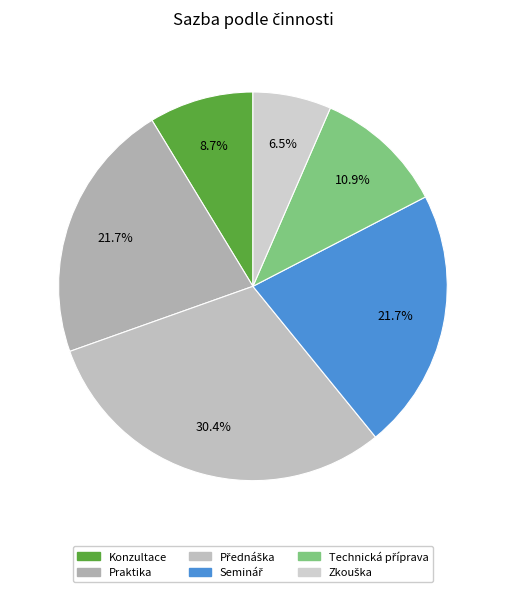

What percentage is the Seminář slice, to the nearest percent?

22%